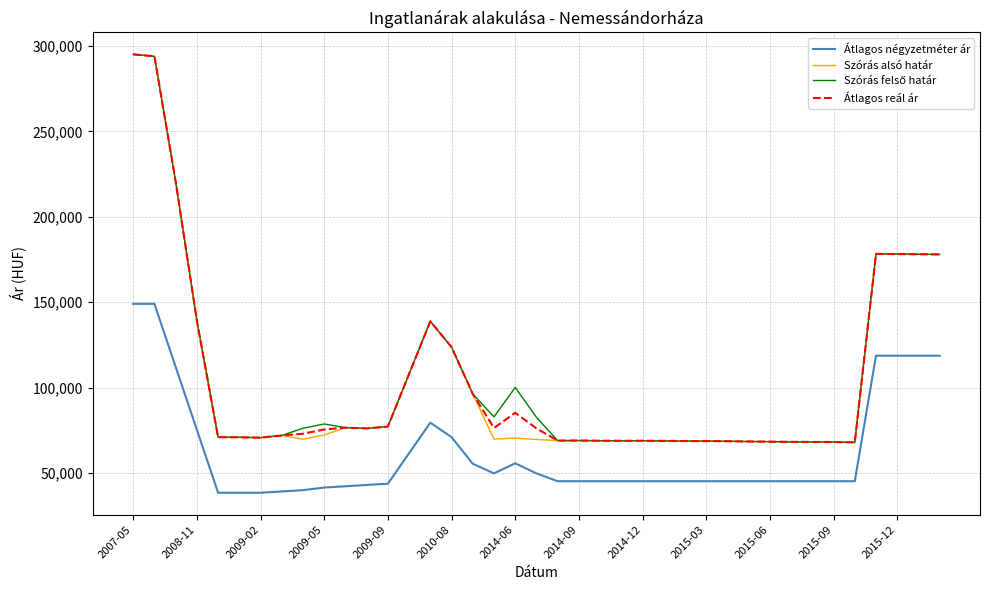

What is the maximum value for Átlagos reál ár?

295071